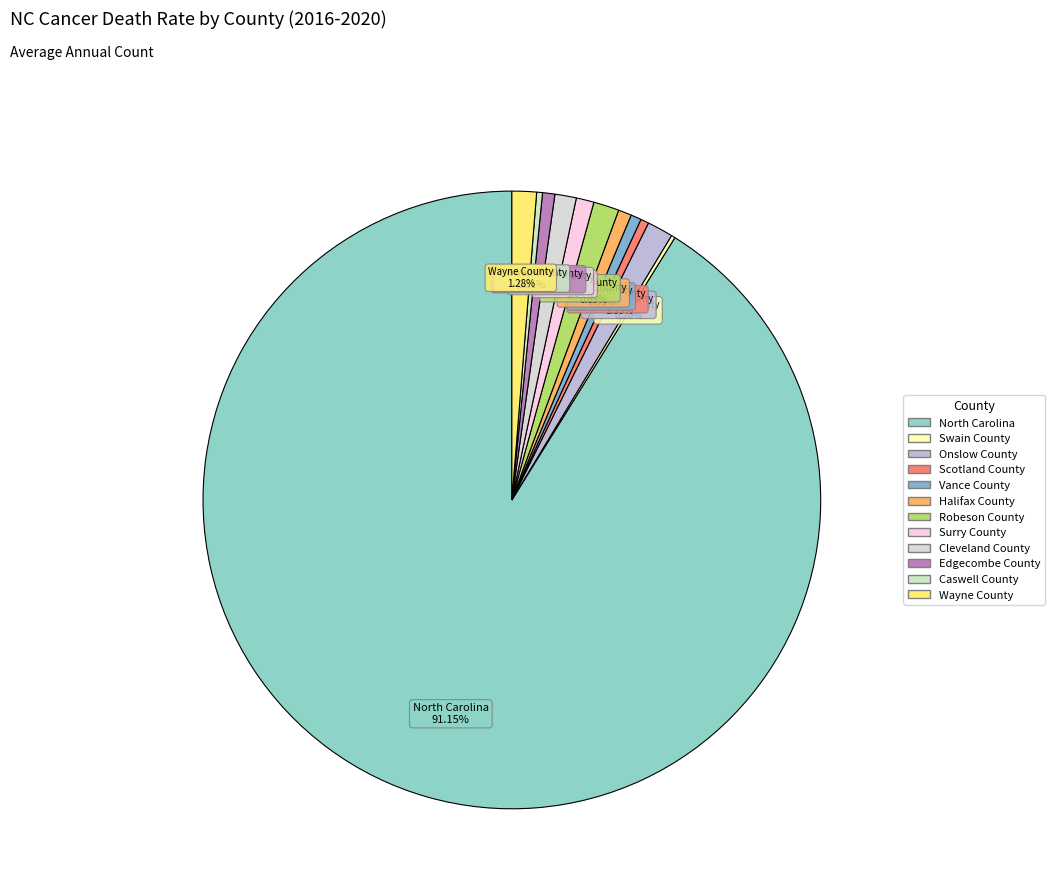

What is the majority slice?

North Carolina